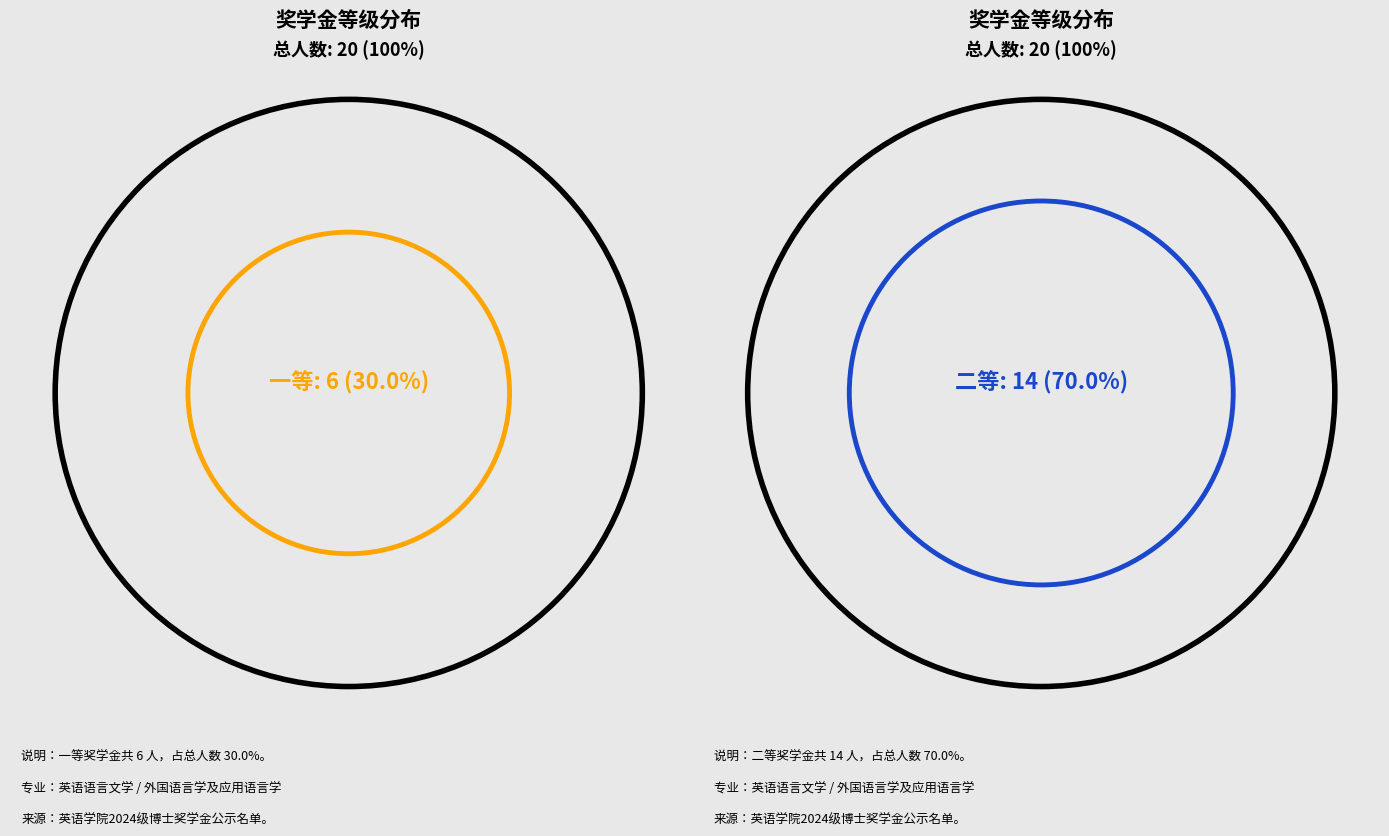

The 一等 slice represents 30% of the pie. True or false?

True